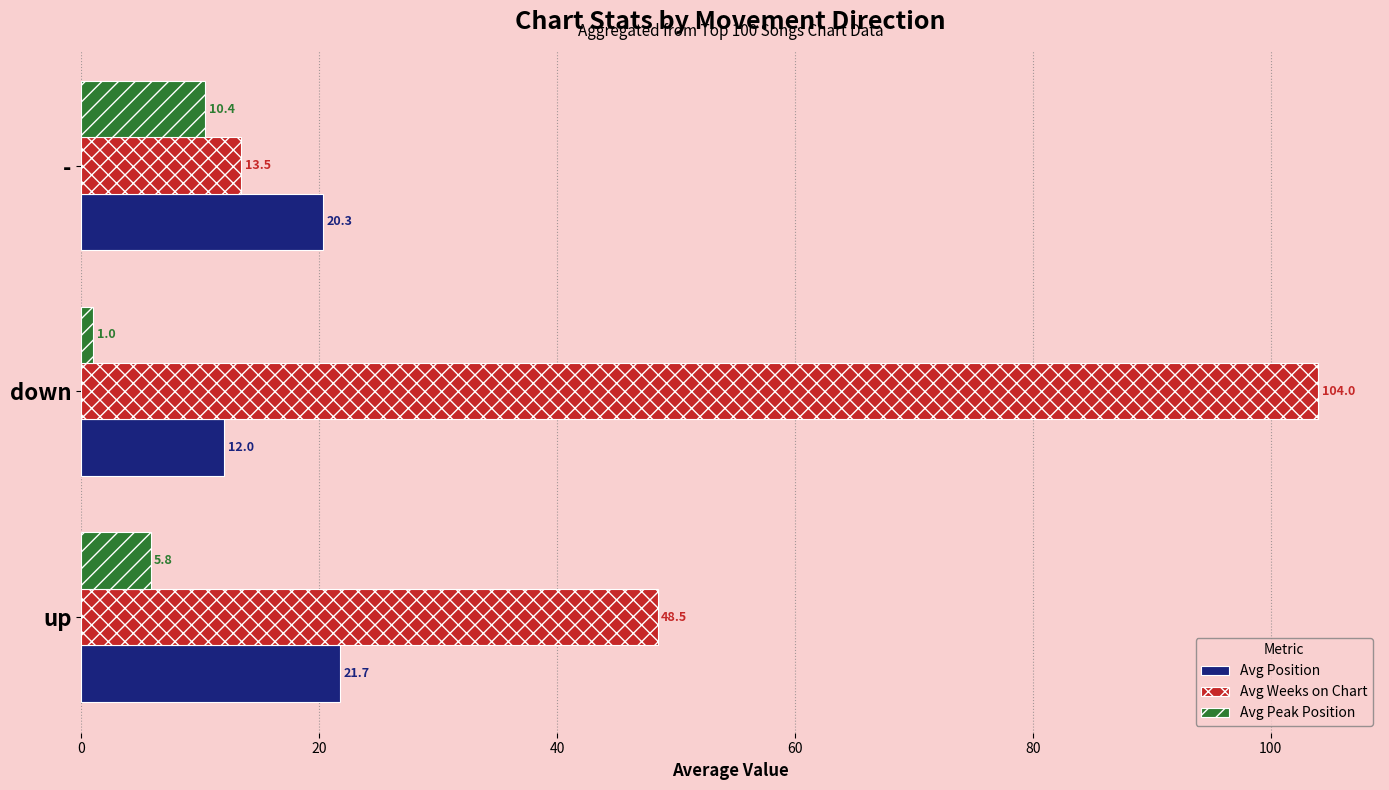

What is the sum of all Avg Peak Position values?

17.2